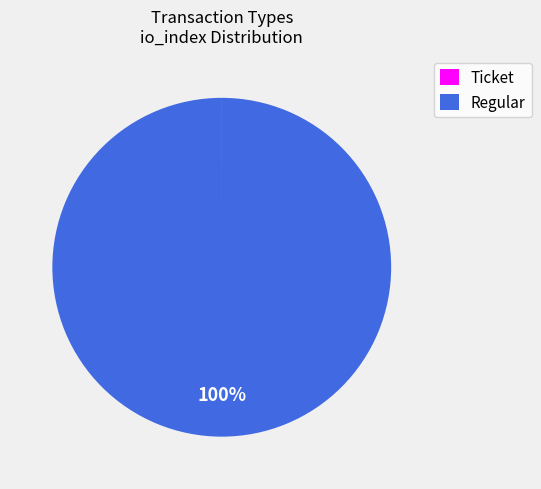

True or false: Regular accounts for 100% of the total.

True